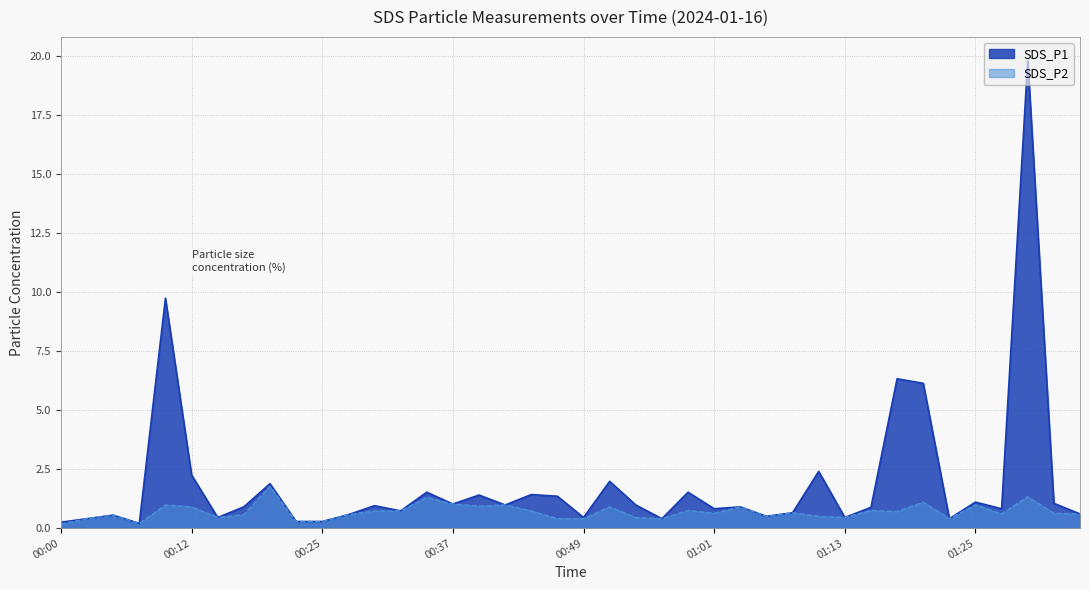

What is the average value of the SDS_P1 series?

1.9